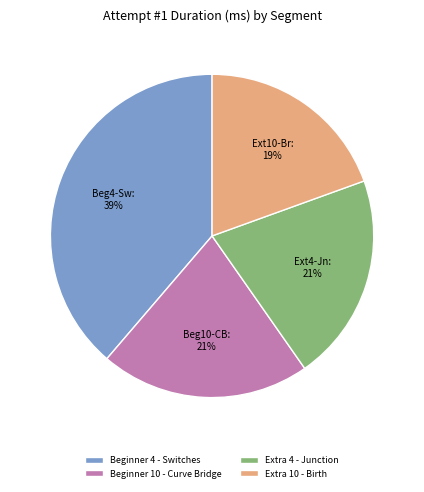

The Extra 10 - Birth slice represents 30% of the pie. True or false?

False